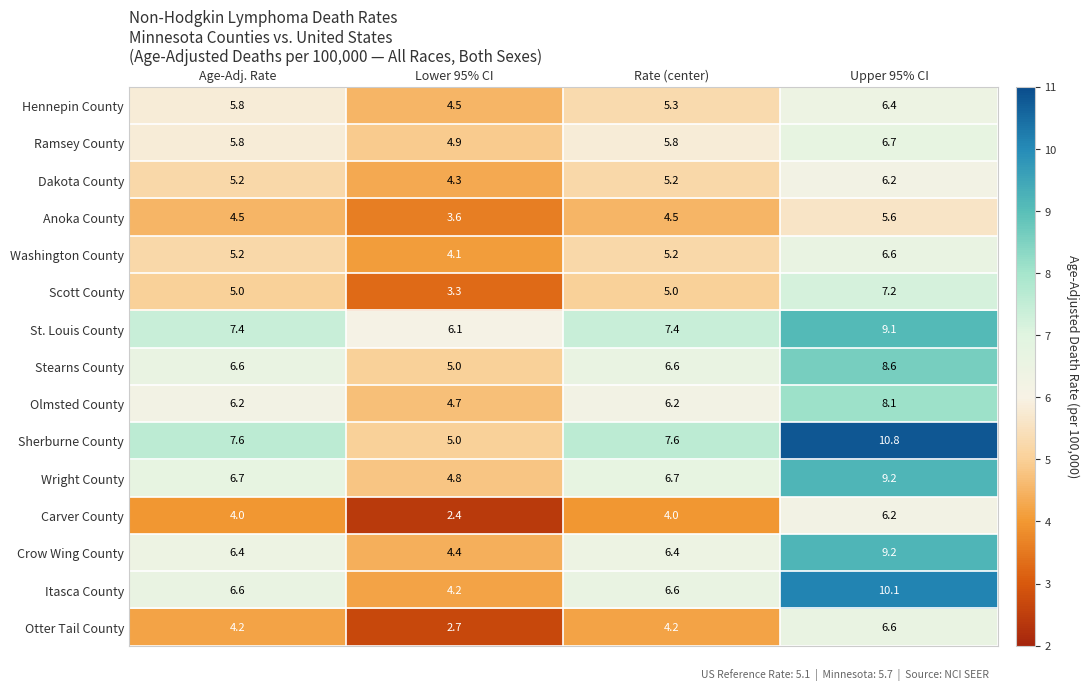

The value of Washington County at Rate (center) is 8.8. True or false?

False